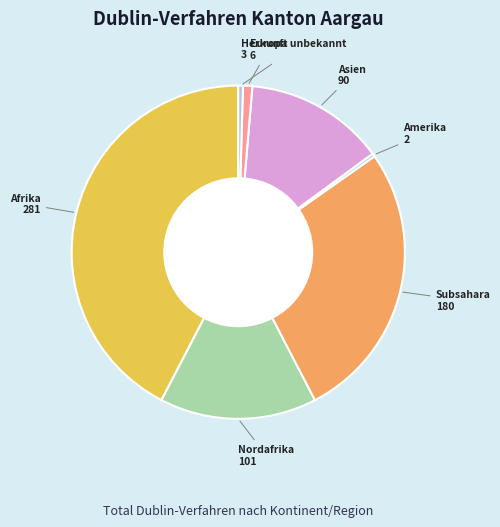

Is there any slice that represents more than half of the pie?

No